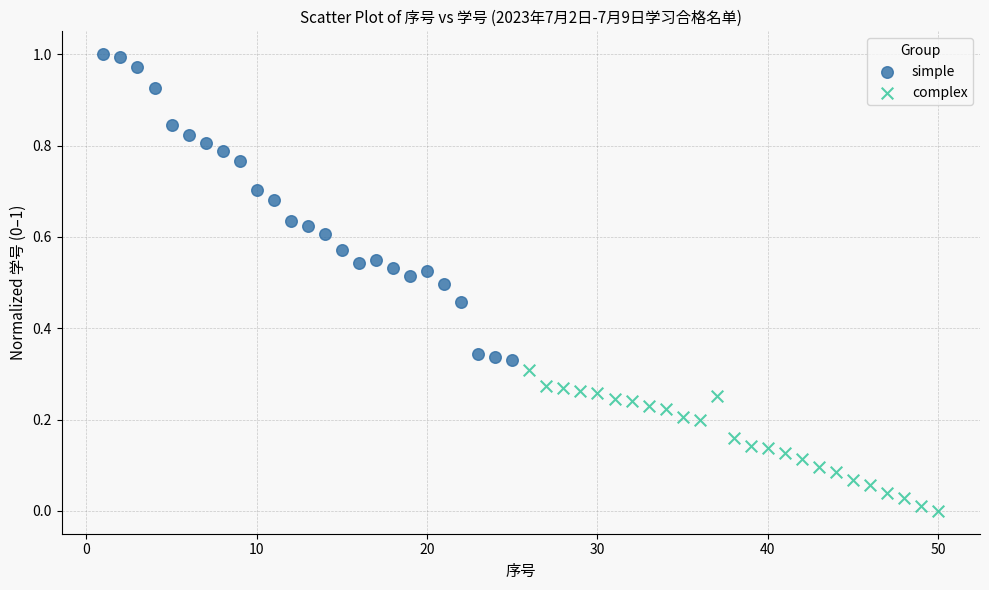

Which series reaches the maximum Y coordinate?

simple